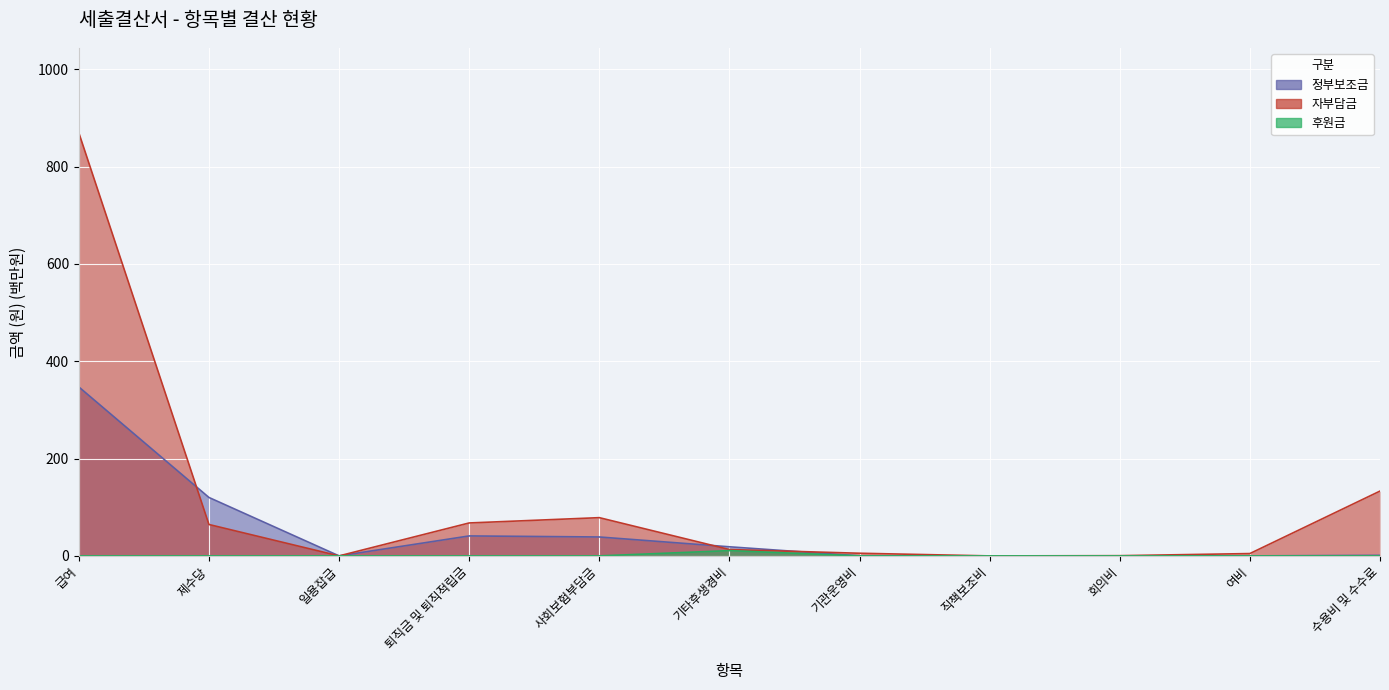

Is the value of 자부담금 at 직책보조비 greater than the value of 정부보조금 at 수용비 및 수수료?

No